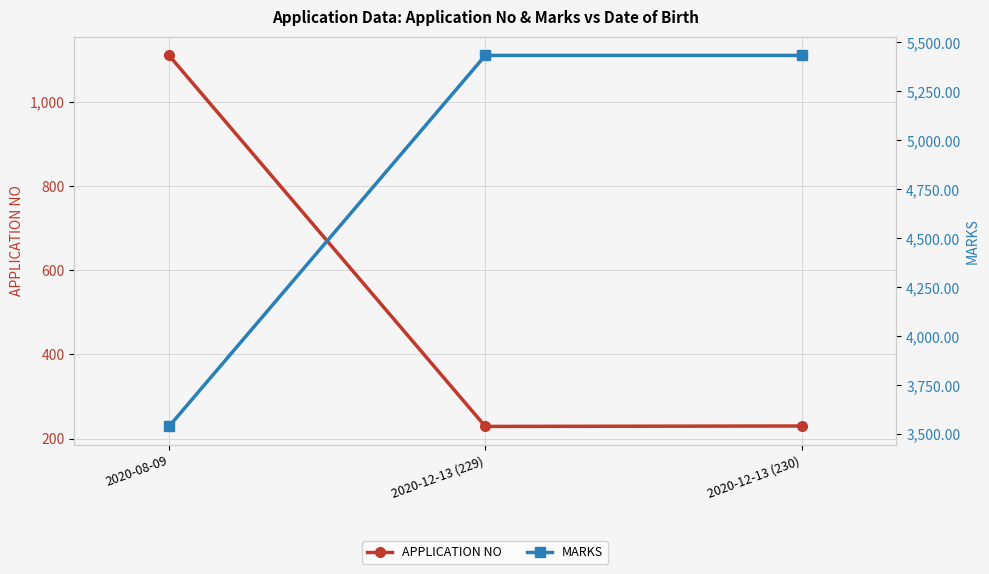

At which category is the sum across all series the highest?

2020-12-13 (230)